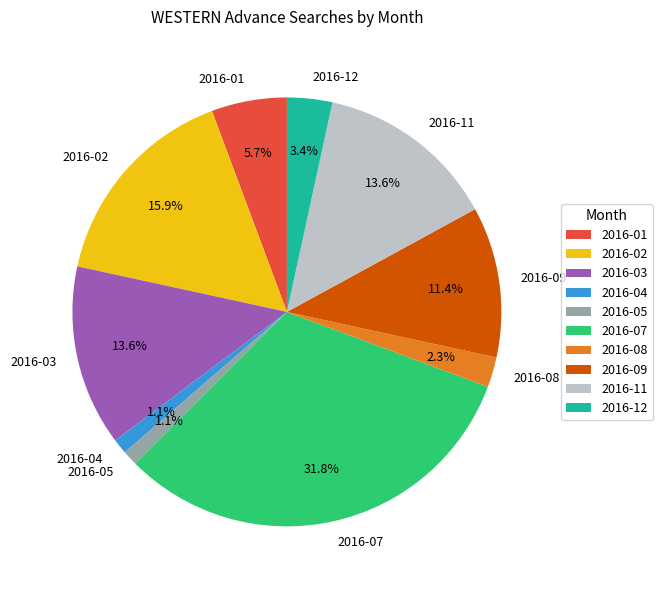

Is 2016-02 the majority of the pie?

No